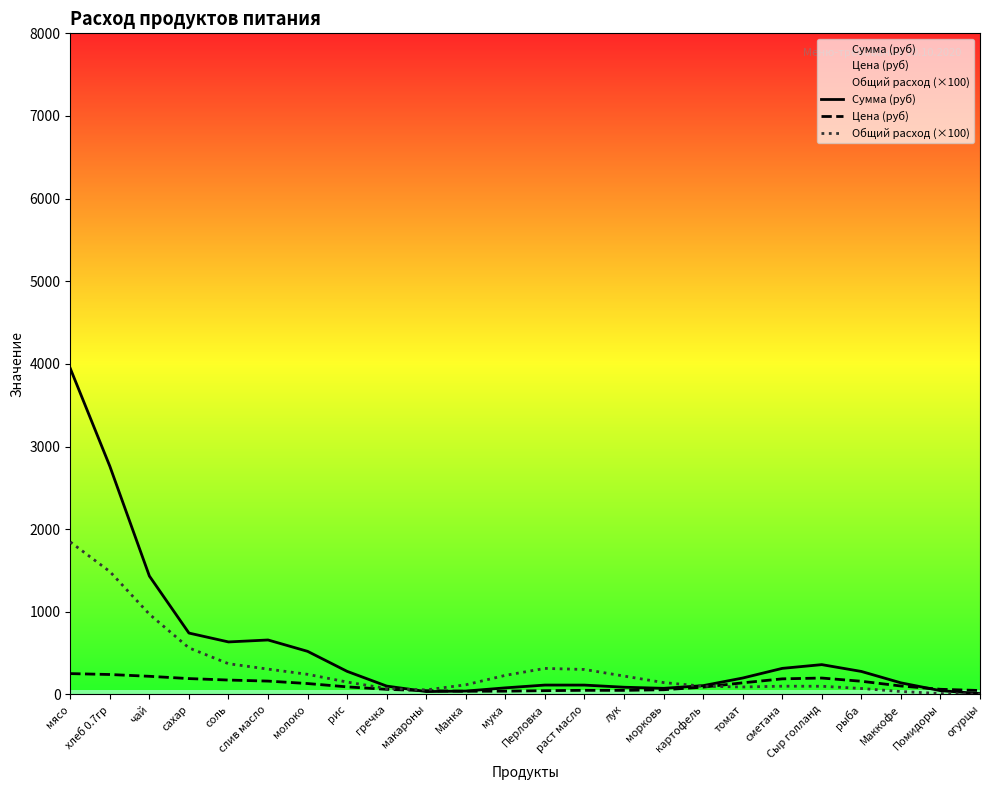

Rank the categories by Сумма (руб) value from lowest to highest.

огурцы, макароны, Манка, Помидоры, морковь, мука, лук, гречка, картофель, раст масло, Перловка, Маккофе, томат, рыба, рис, сметана, Сыр голланд, молоко, соль, слив масло, сахар, чай, хлеб 0.7гр, мясо